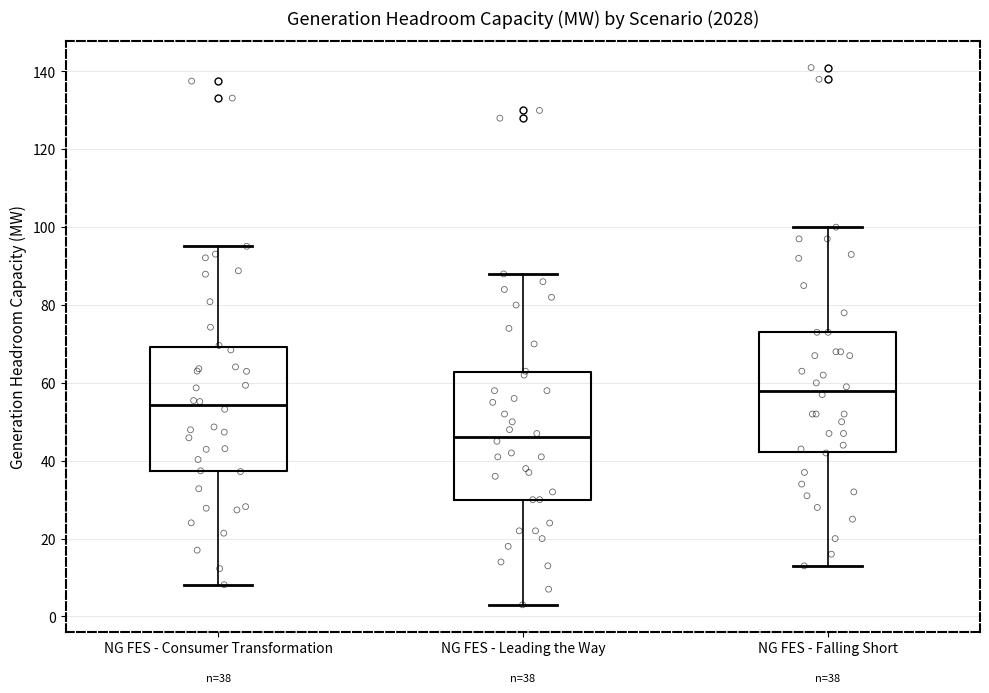

Which box's median line is the highest?

NG FES - Falling Short